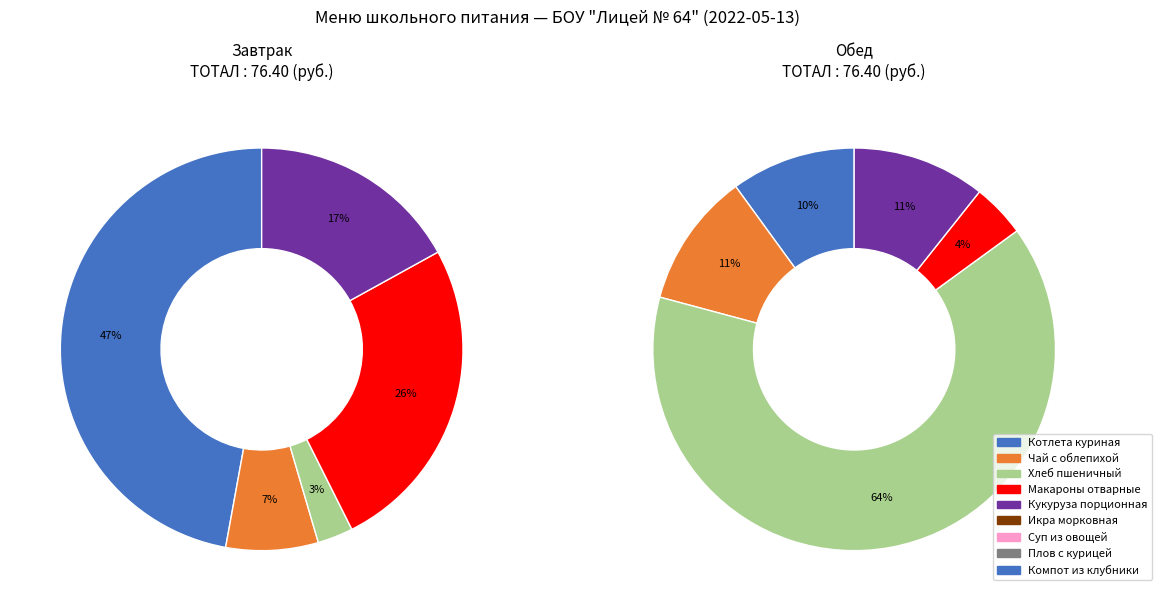

Is 3 the majority of the pie?

No